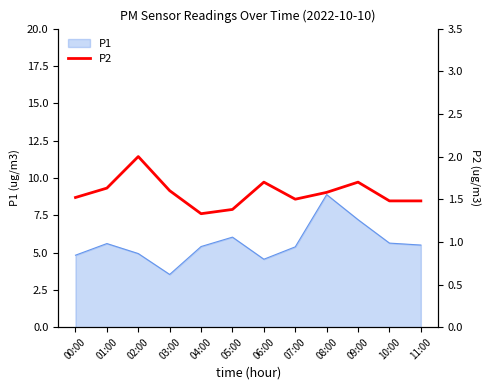

At which label is the value closest to 1?

04:00